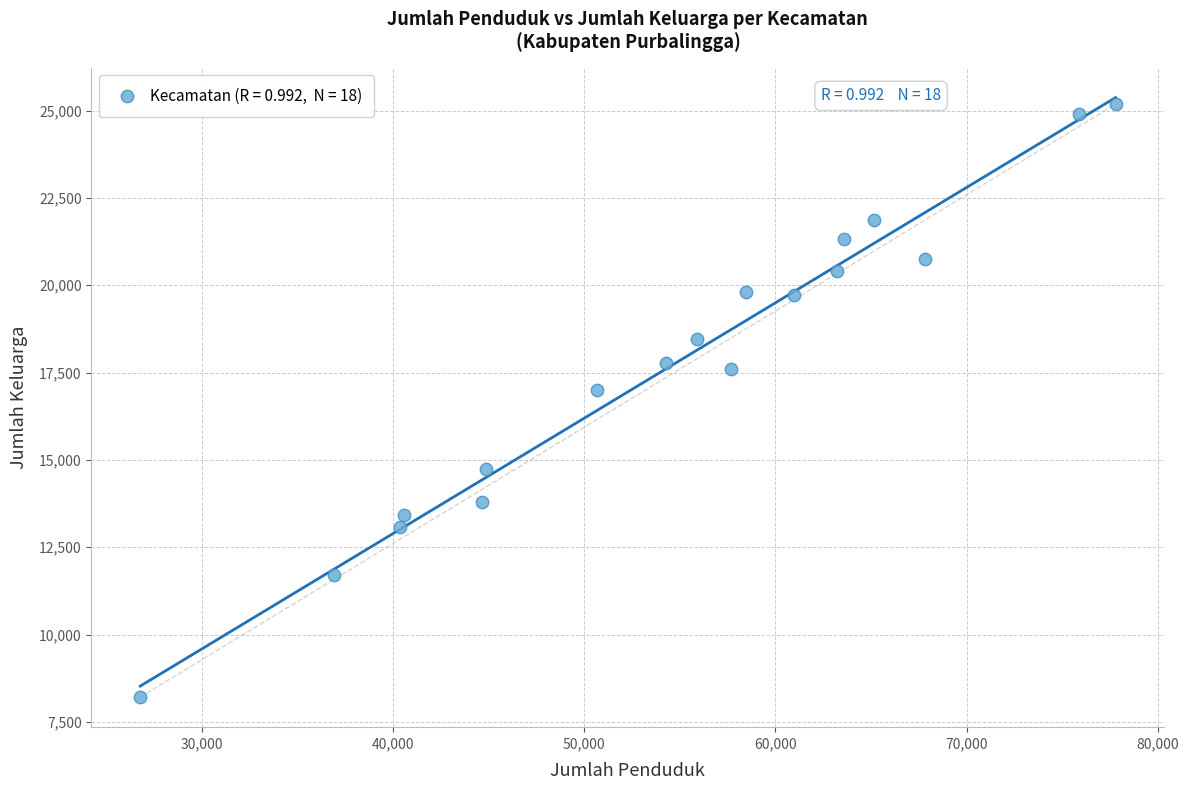

What Y value in the scatter plot is closest to 16696?

16992